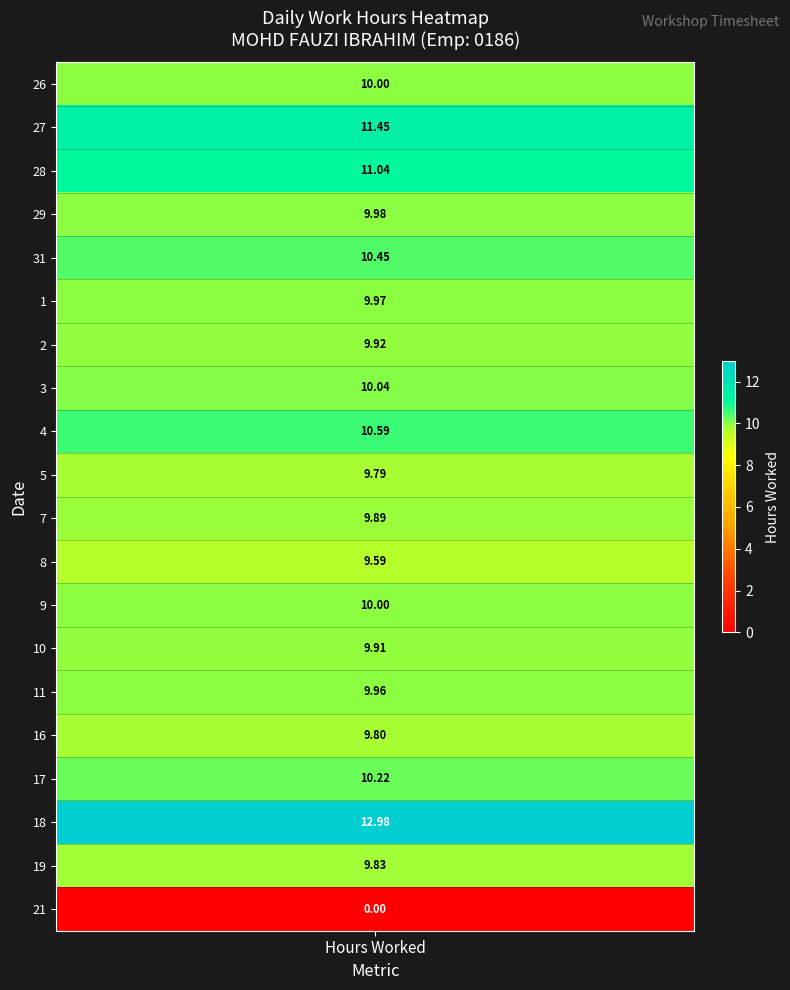

Reading left to right, list all the values displayed in this chart.

26_Wed=10.0	27_Thu=11.4	28_Fri=11.0	29_Sat=10.0	31_Mon=10.4	1_Tue=10.0	2_Wed=9.9	3_Thu=10.0	4_Fri=10.6	5_Sat=9.8	7_Mon=9.9	8_Tue=9.6	9_Wed=10.0	10_Thu=9.9	11_Fri=10.0	16_Wed=9.8	17_Thu=10.2	18_Fri=13.0	19_Sat=9.8	21_Mon=0.0